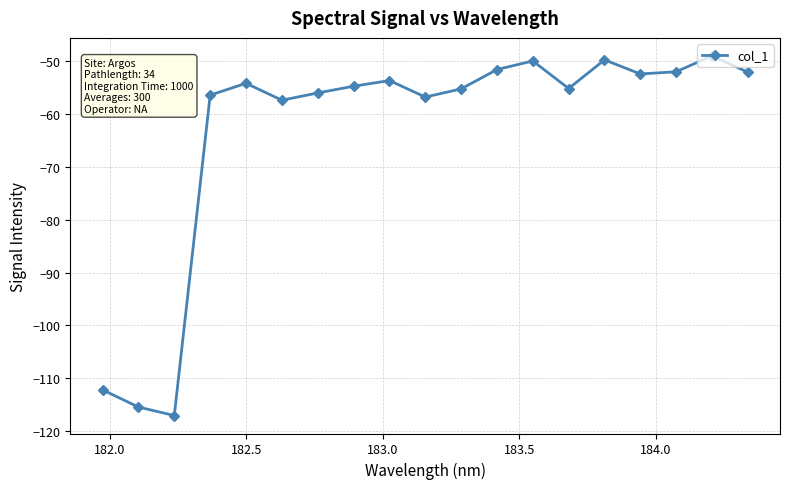

What is the minimum value shown in the chart?

-117.1